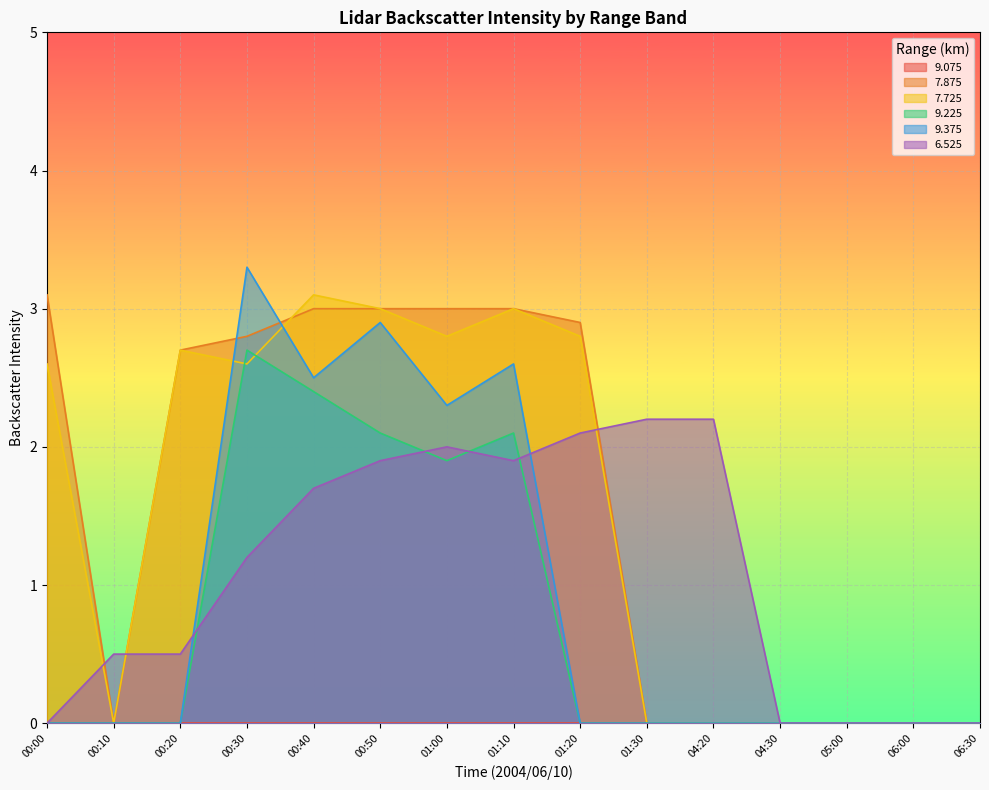

Which category has the lowest value in the 9.225 series?

00:00